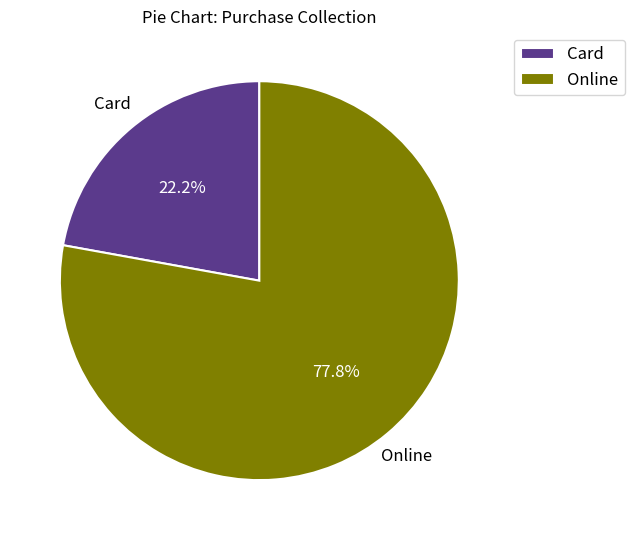

Do Online and Card together represent more than half of the pie?

Yes